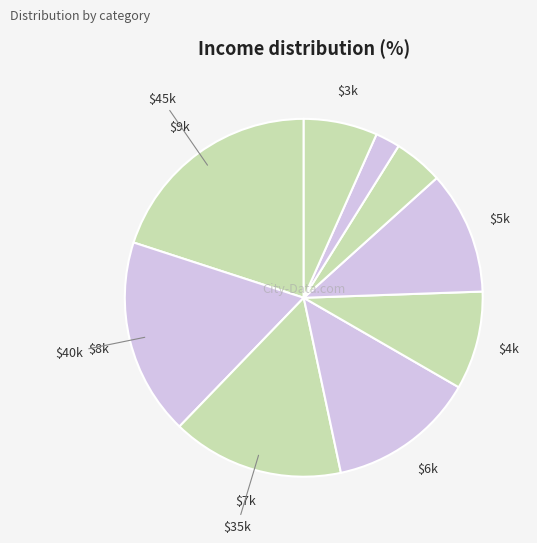

Which slice is the largest?

9